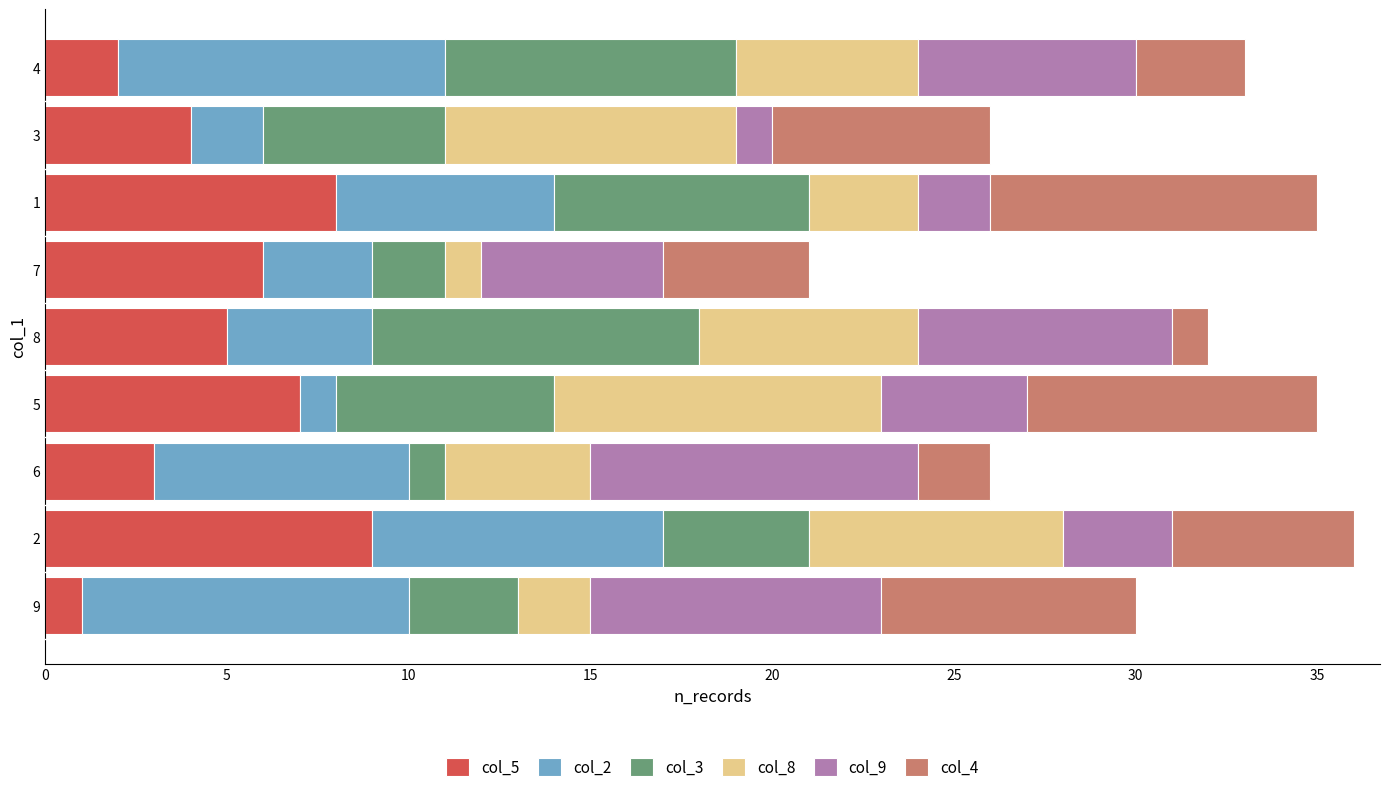

The value of col_5 at 7 is 3. True or false?

False